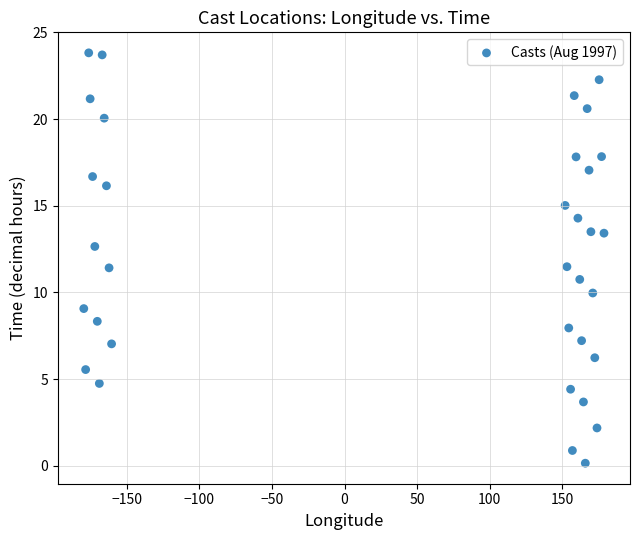

What is the range of Y values (max minus min)?

23.7